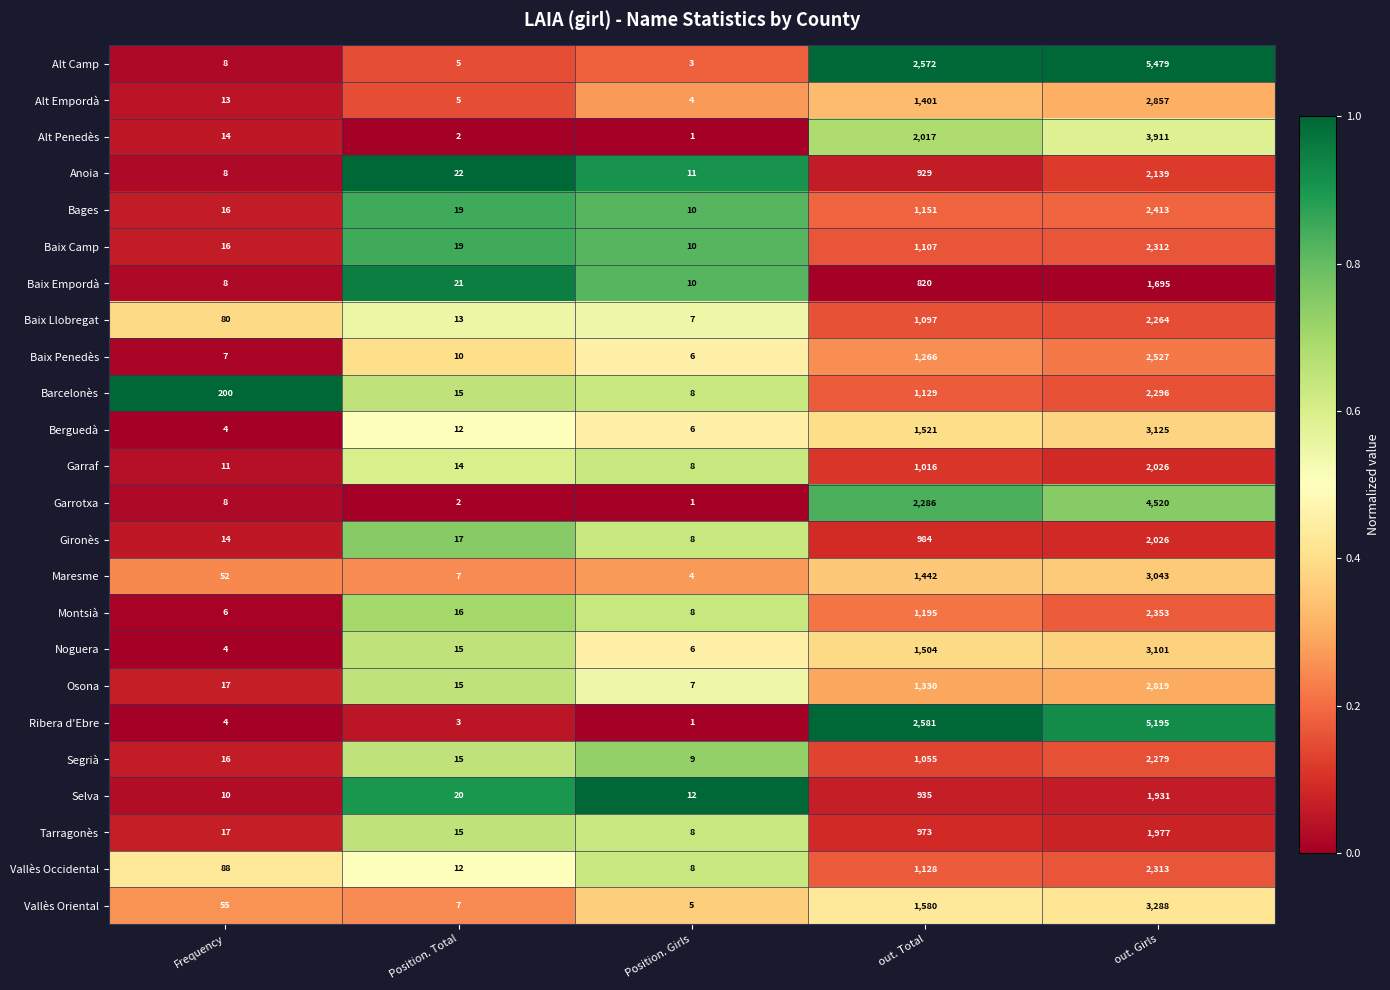

The value of Vallès Oriental at Frequency is 96. True or false?

False